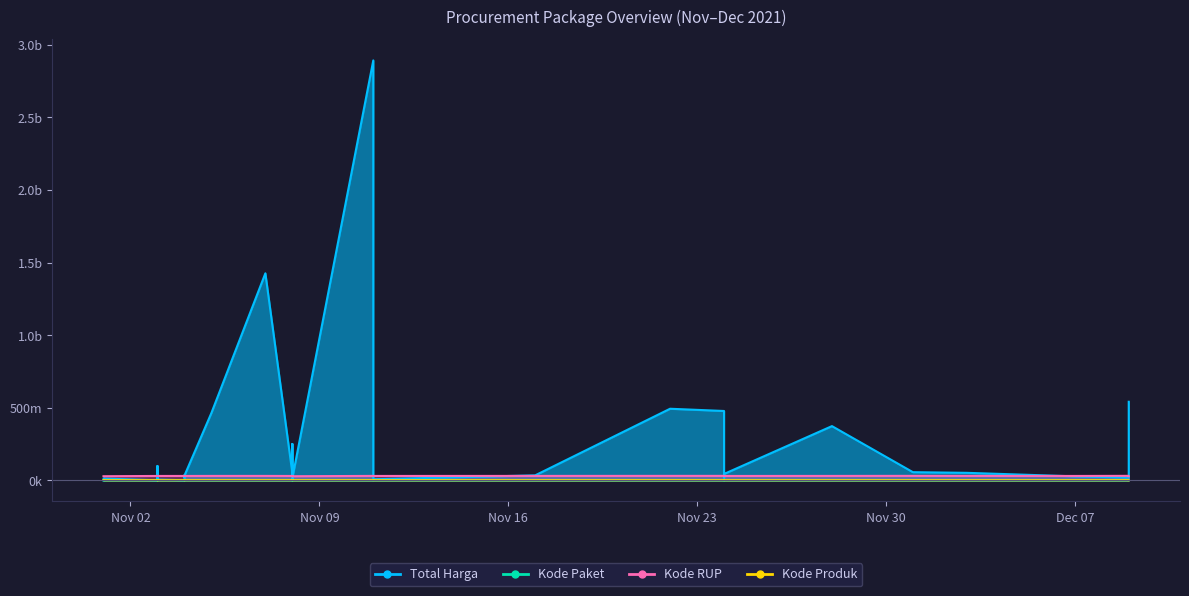

What is the sum of all Kode Paket values?

1313182